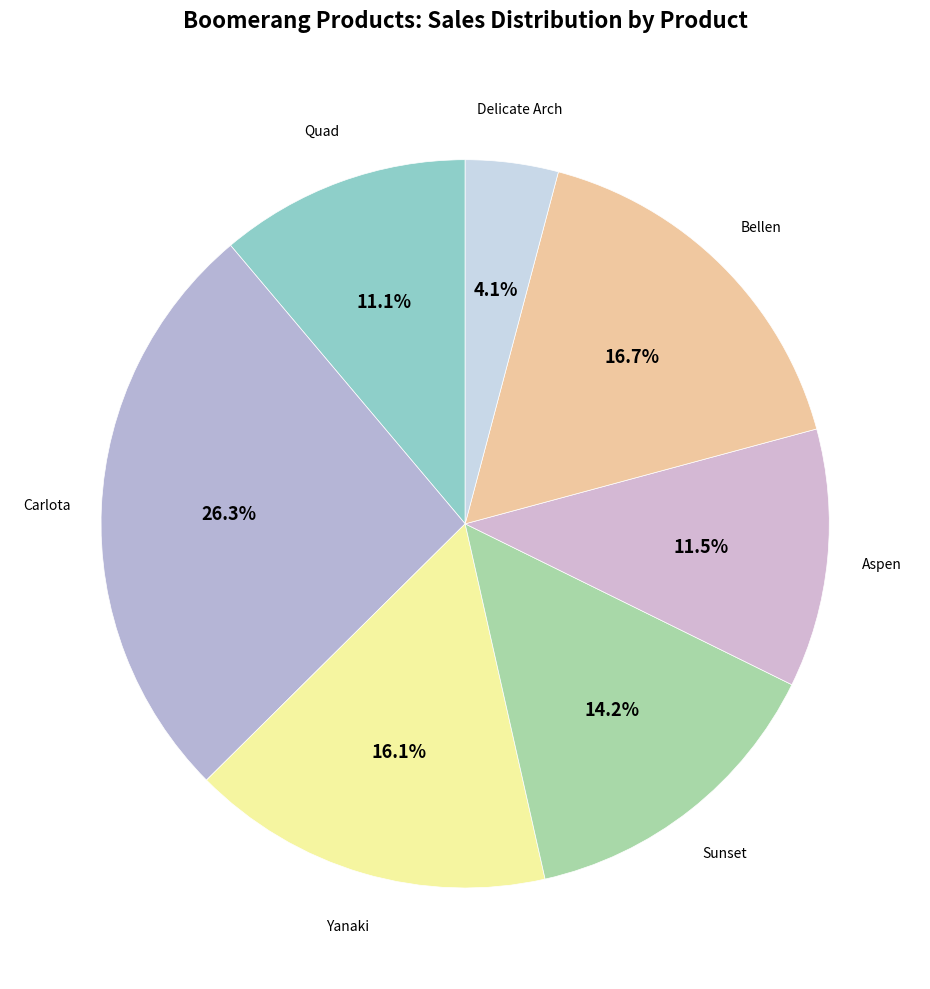

How many slices are in this pie chart?

7